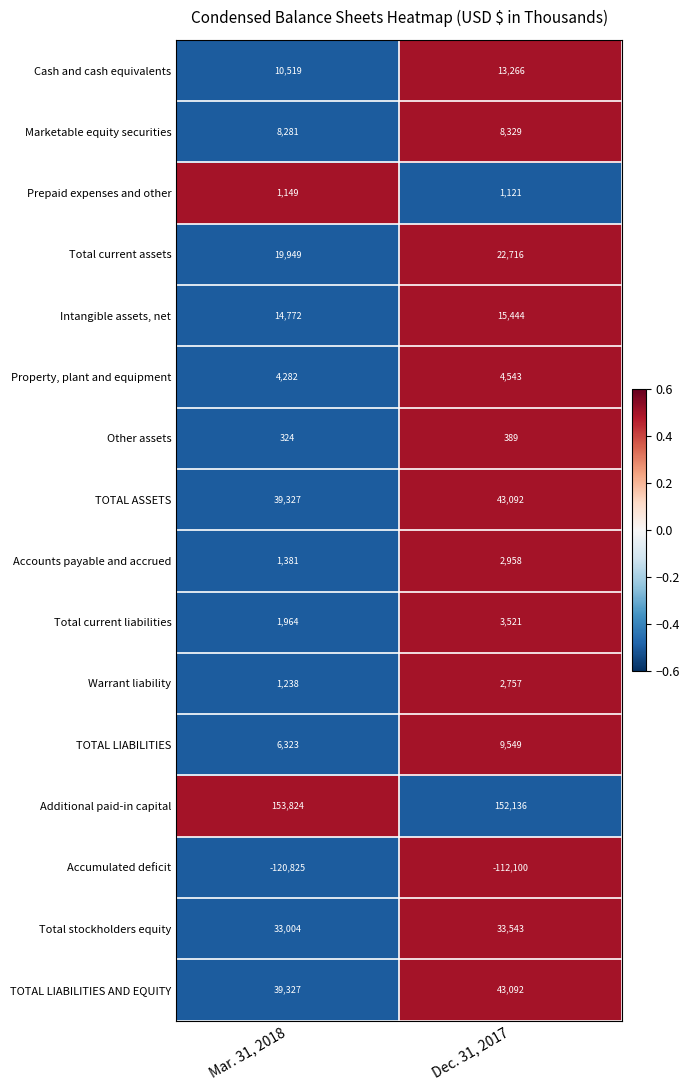

What is the difference between the highest and lowest values at Mar. 31, 2018?

274649